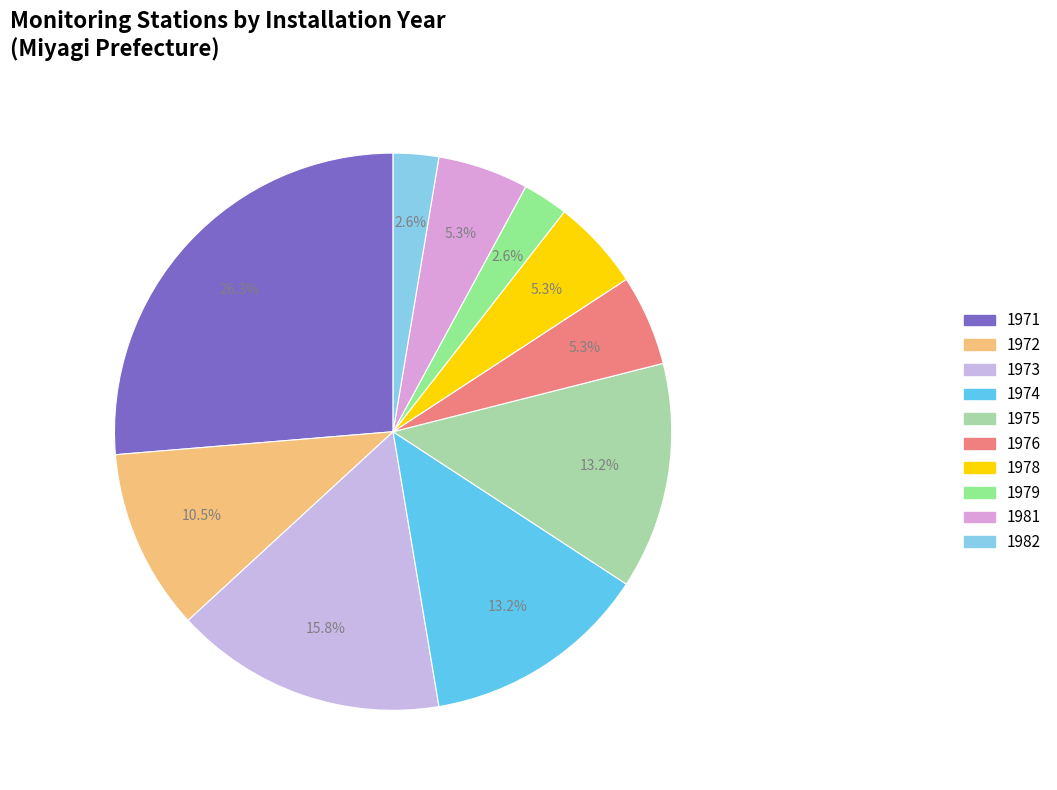

Approximately how many times larger is the value at 1971 compared to 1981?

5.0